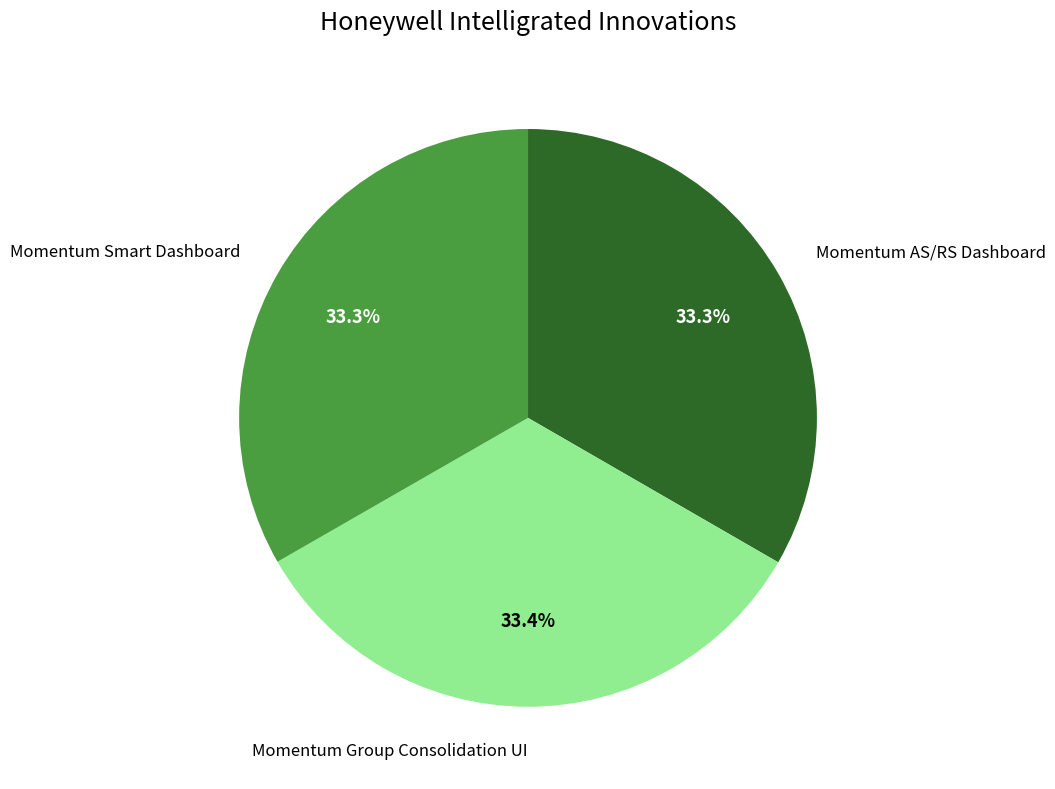

Is there any slice that represents more than half of the pie?

No